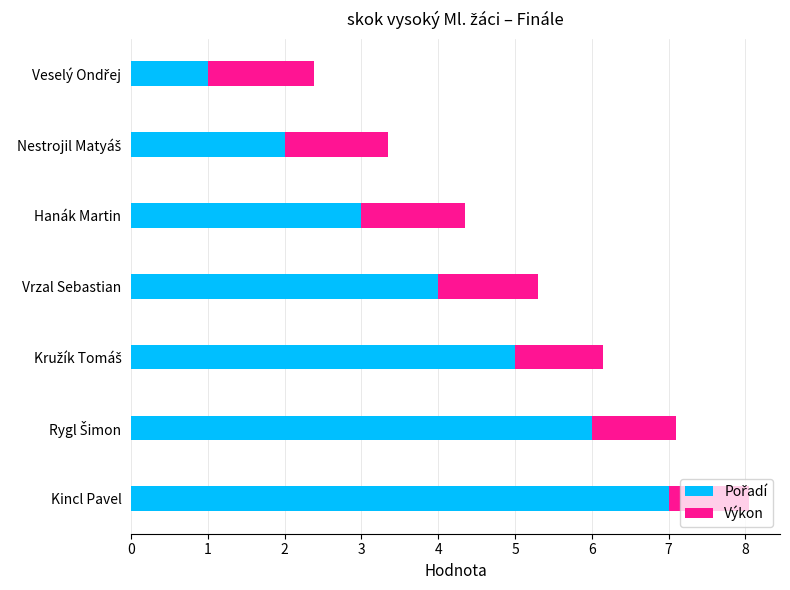

At which category is the sum across all series the highest?

Kincl Pavel